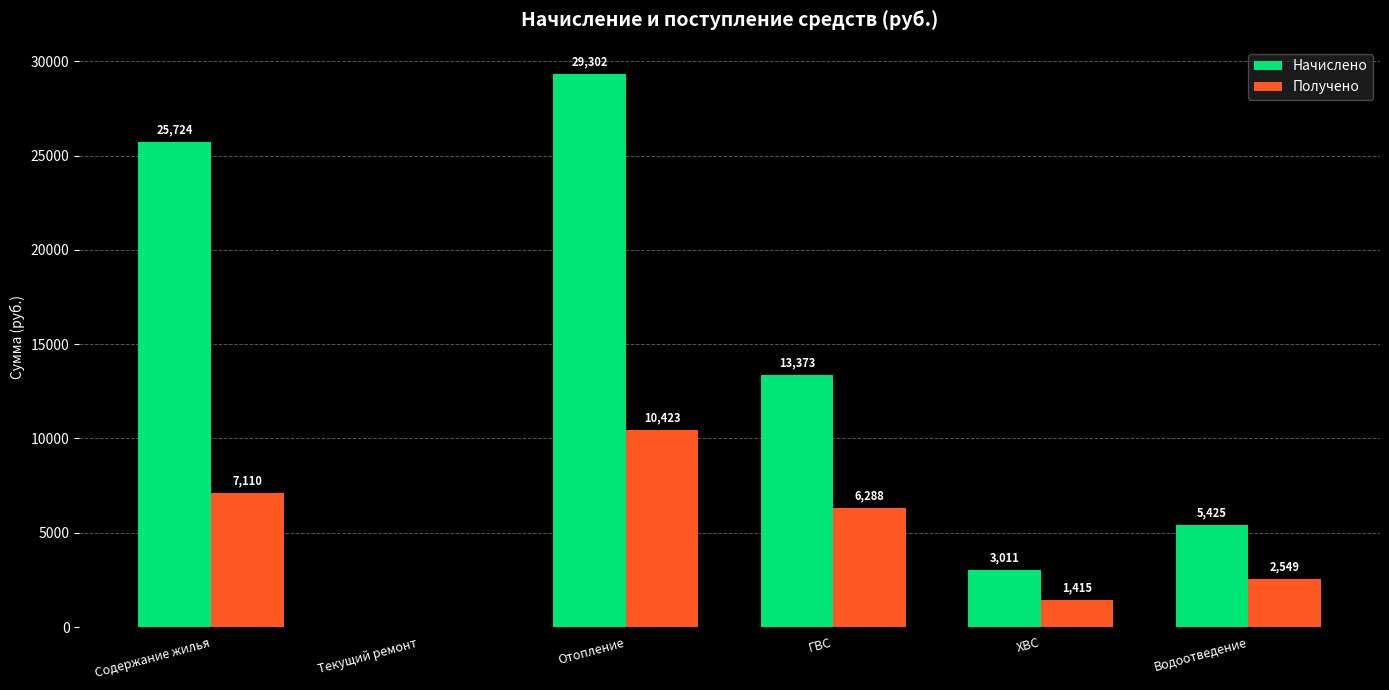

What is the average value of the Получено series?

4630.7